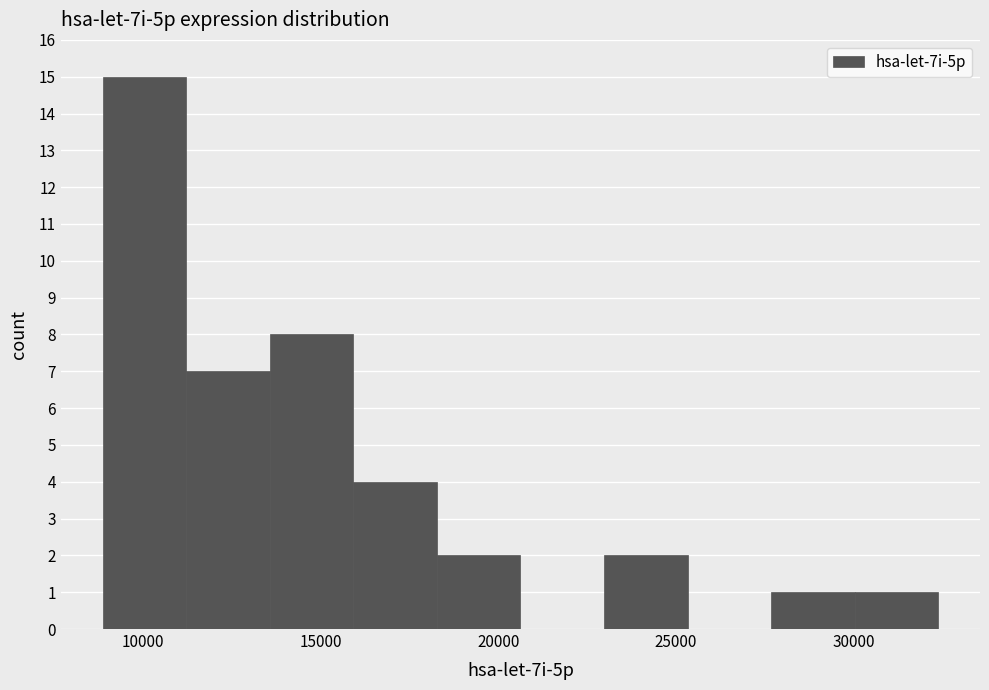

Over which range of the x-axis is the bar tallest?

9000 to 11000